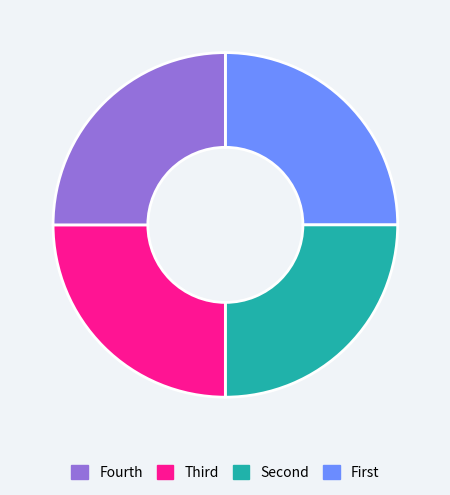

Is it true that Fourth is 34% of the pie?

False